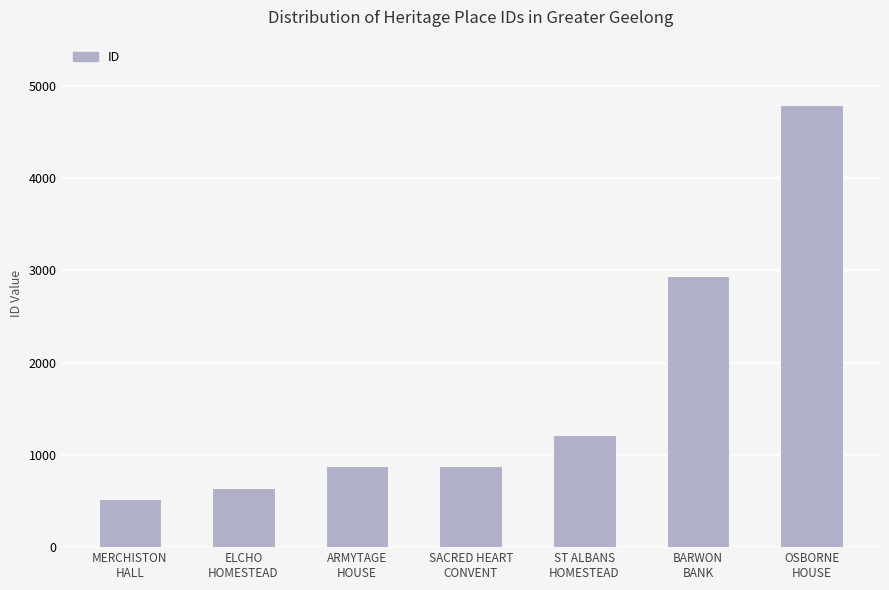

What is the difference between the second highest and minimum values?

2410